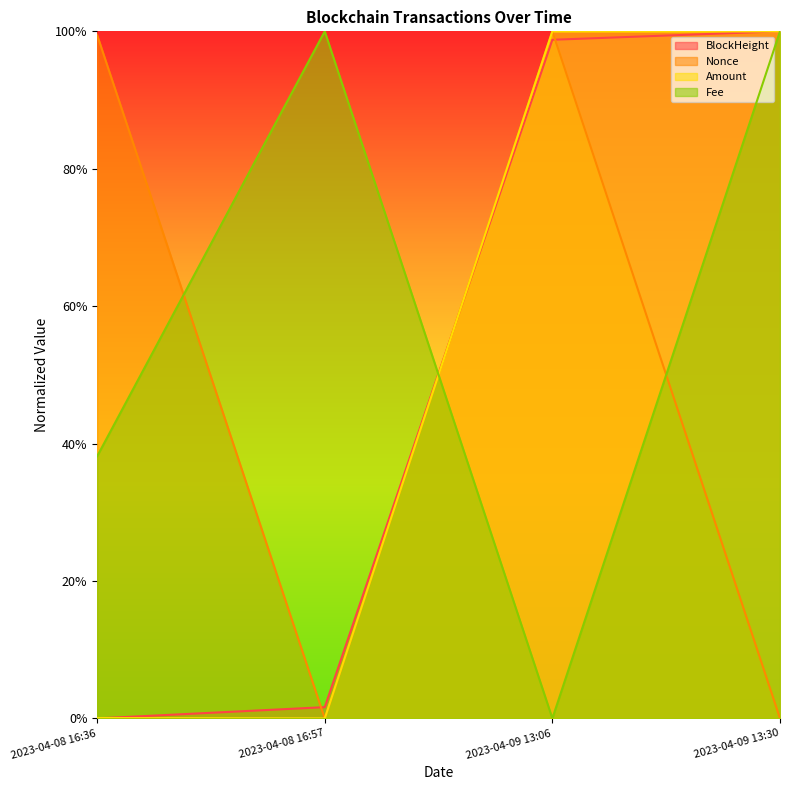

At how many categories does at least one series exceed 0?

4